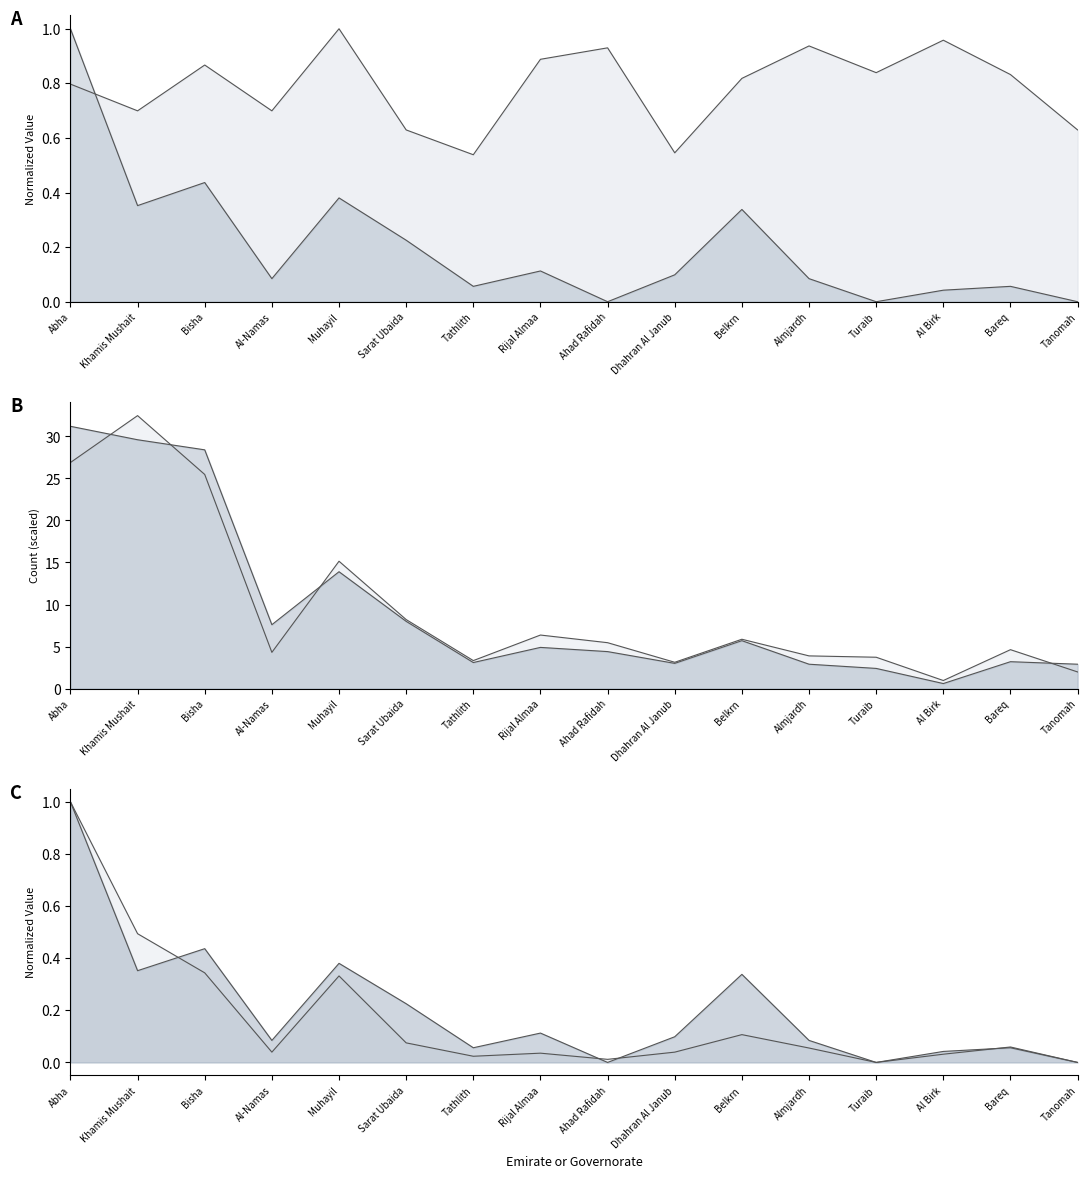

Reading left to right, extract all data points from this chart.

Girls (Other): Abha=26.9	Khamis Mushait=32.5	Bisha=25.5	Al-Namas=4.3	Muhayil=15.2	Sarat Ubaida=8.2	Tathlith=3.3	Rijal Almaa=6.4	Ahad Rafidah=5.5	Dhahran Al Janub=3.1	Belkrn=5.9	Almjardh=3.9	Turaib=3.7	Al Birk=1.0	Bareq=4.6	Tanomah=2.0
Teachers (Other): Abha=31.2	Khamis Mushait=29.6	Bisha=28.4	Al-Namas=7.6	Muhayil=13.9	Sarat Ubaida=8.0	Tathlith=3.1	Rijal Almaa=4.9	Ahad Rafidah=4.4	Dhahran Al Janub=3.0	Belkrn=5.7	Almjardh=2.9	Turaib=2.4	Al Birk=0.6	Bareq=3.2	Tanomah=2.9
Girls (Private): Abha=1.0	Khamis Mushait=0.5	Bisha=0.3	Al-Namas=0.0	Muhayil=0.3	Sarat Ubaida=0.1	Tathlith=0.0	Rijal Almaa=0.0	Ahad Rafidah=0.0	Dhahran Al Janub=0.0	Belkrn=0.1	Almjardh=0.1	Turaib=0.0	Al Birk=0.0	Bareq=0.1	Tanomah=0.0
Avg Class Size (Other): Abha=0.8	Khamis Mushait=0.7	Bisha=0.9	Al-Namas=0.7	Muhayil=1.0	Sarat Ubaida=0.6	Tathlith=0.5	Rijal Almaa=0.9	Ahad Rafidah=0.9	Dhahran Al Janub=0.5	Belkrn=0.8	Almjardh=0.9	Turaib=0.8	Al Birk=1.0	Bareq=0.8	Tanomah=0.6
Classes (Private): Abha=1.0	Khamis Mushait=0.4	Bisha=0.4	Al-Namas=0.1	Muhayil=0.4	Sarat Ubaida=0.2	Tathlith=0.1	Rijal Almaa=0.1	Ahad Rafidah=0.0	Dhahran Al Janub=0.1	Belkrn=0.3	Almjardh=0.1	Turaib=0.0	Al Birk=0.0	Bareq=0.1	Tanomah=0.0